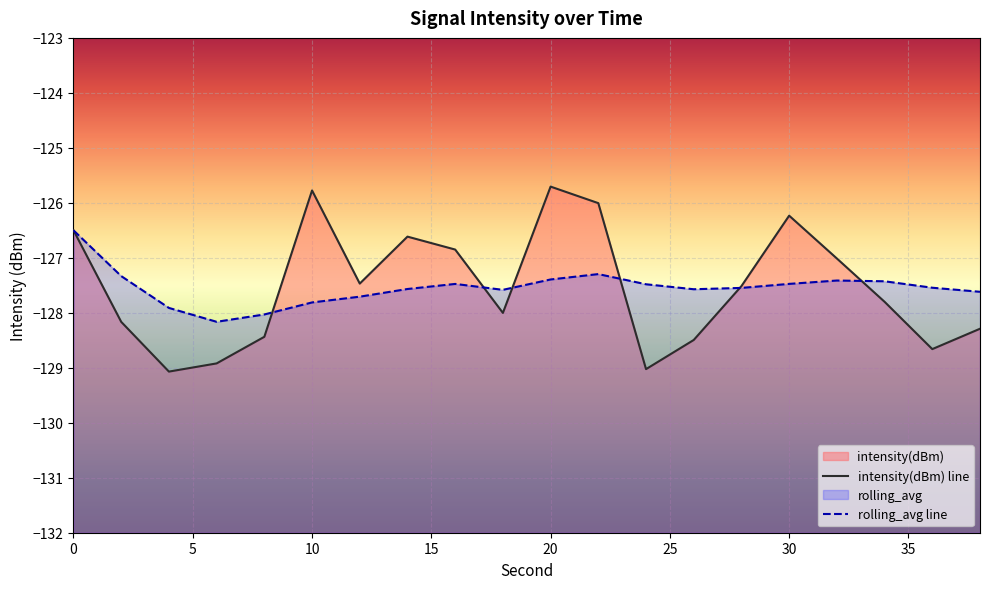

Reading left to right, list all the values displayed in this chart.

intensity(dBm): 0=-126.5	2=-128.2	4=-129.1	6=-128.9	8=-128.4	10=-125.8	12=-127.5	14=-126.6	16=-126.8	18=-128.0	20=-125.7	22=-126.0	24=-129.0	26=-128.5	28=-127.5	30=-126.2	32=-127.0	34=-127.8	36=-128.7	38=-128.3
rolling_avg: 0=-126.5	2=-127.3	4=-127.9	6=-128.2	8=-128.0	10=-127.8	12=-127.7	14=-127.6	16=-127.5	18=-127.6	20=-127.4	22=-127.3	24=-127.5	26=-127.6	28=-127.5	30=-127.5	32=-127.4	34=-127.4	36=-127.5	38=-127.6